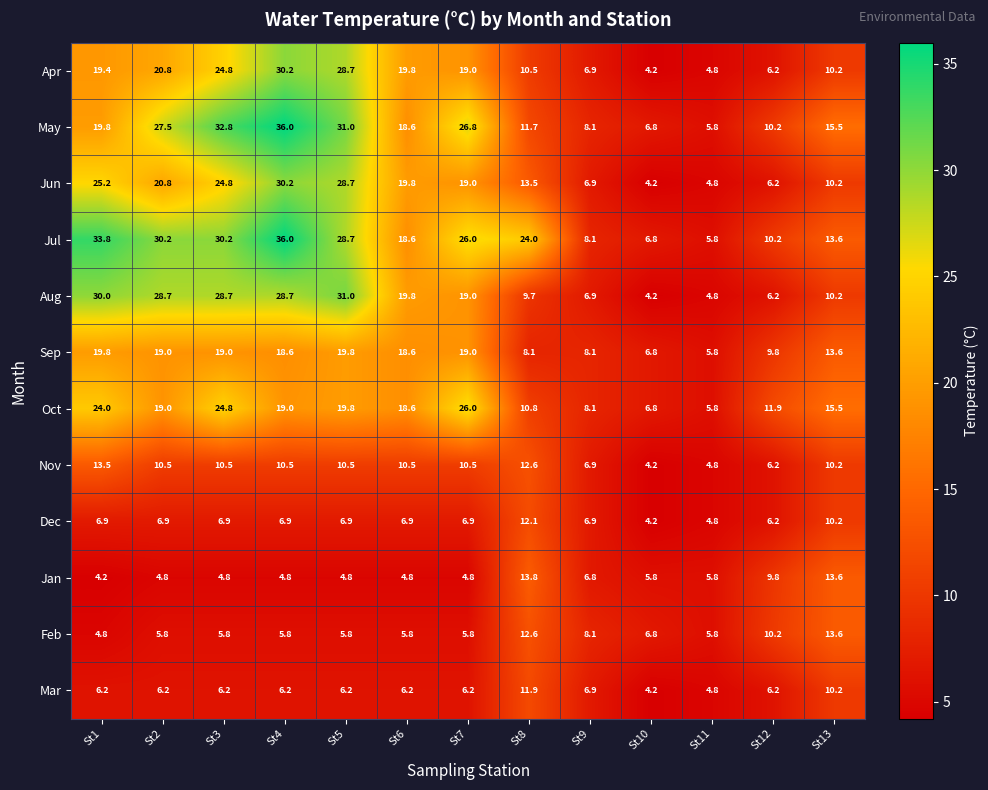

Which series has the largest total across all categories?

Jul